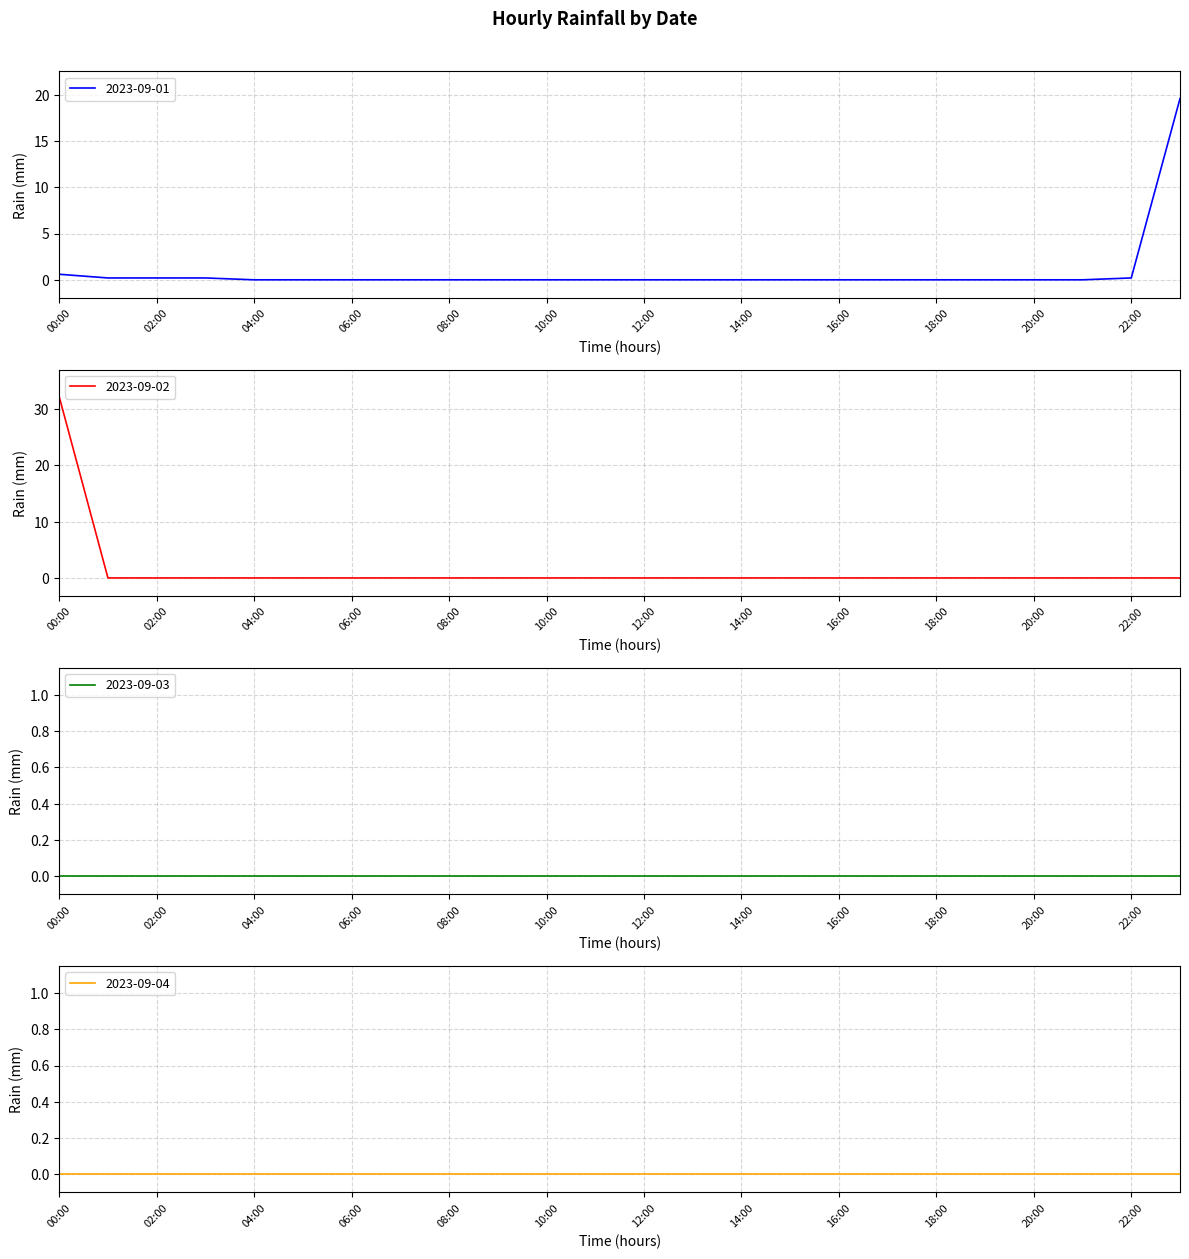

What is the label of the 6th point from the right?

18:00